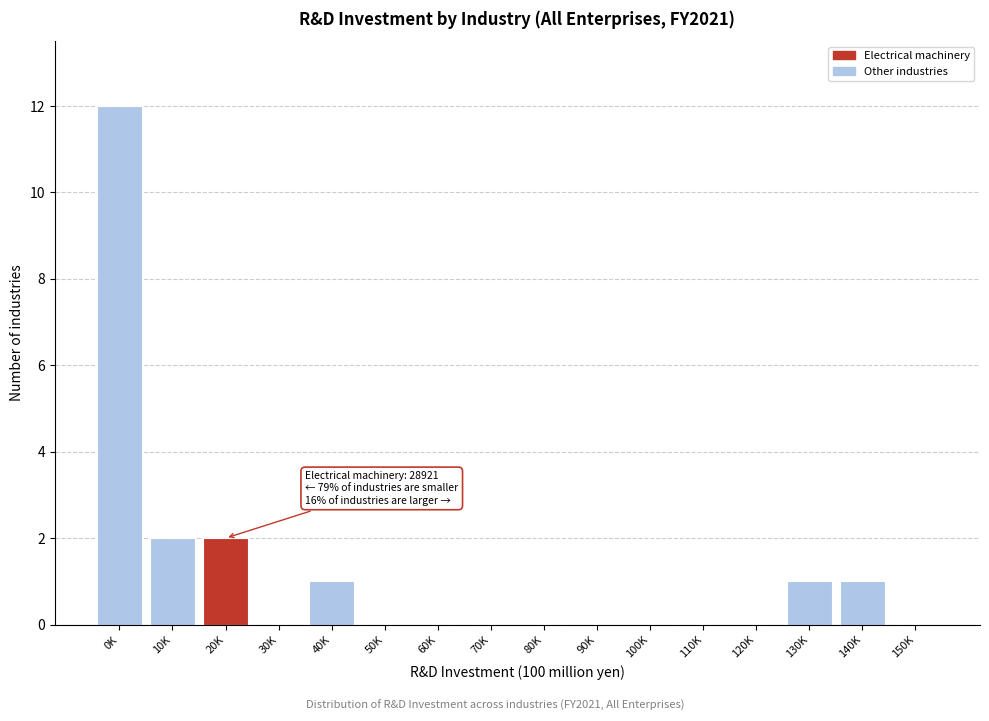

Reading left to right, what are all the values shown in this chart?

0K=12	10K=2	20K=2	30K=0	40K=1	50K=0	60K=0	70K=0	80K=0	90K=0	100K=0	110K=0	120K=0	130K=1	140K=1	150K=0